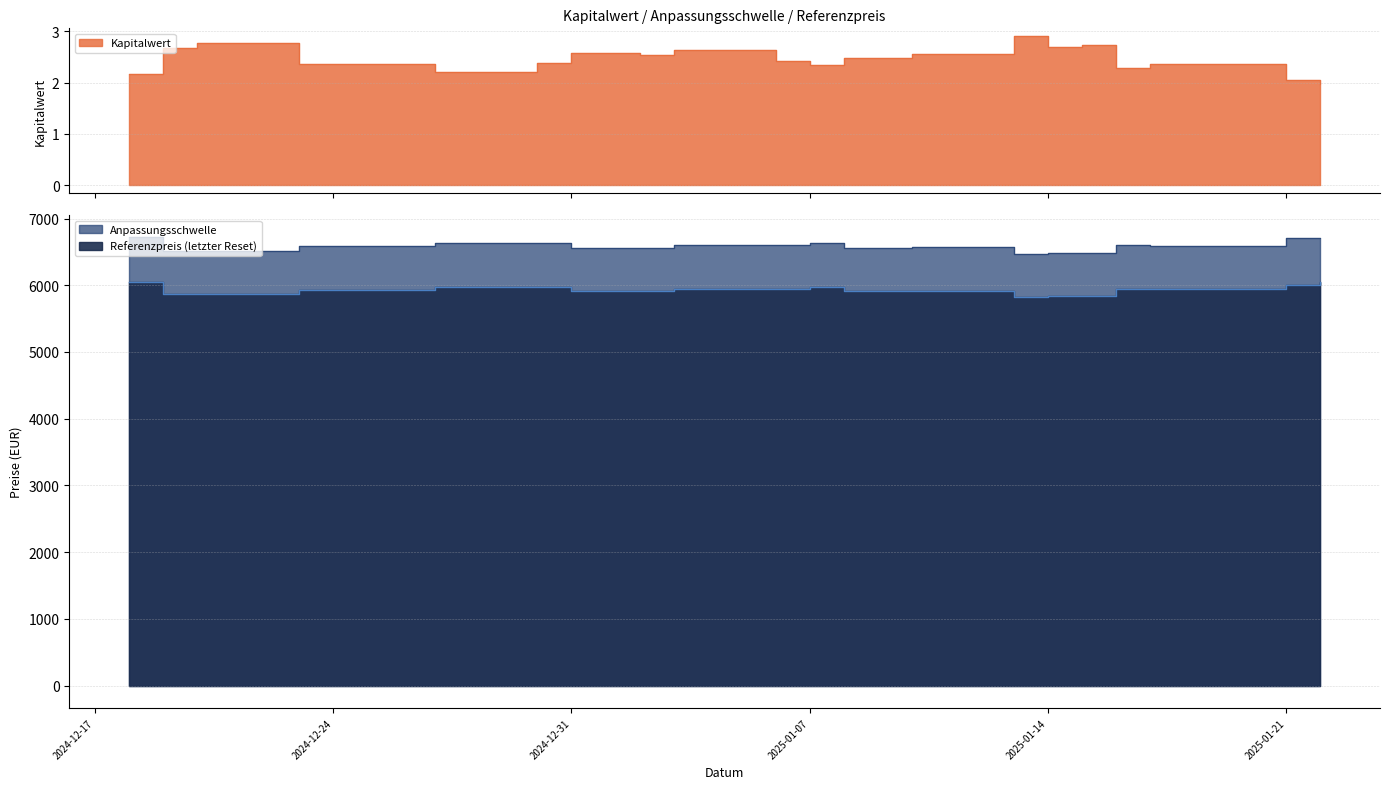

What is the difference between the maximum and minimum values in the Referenzpreis series?

223.6